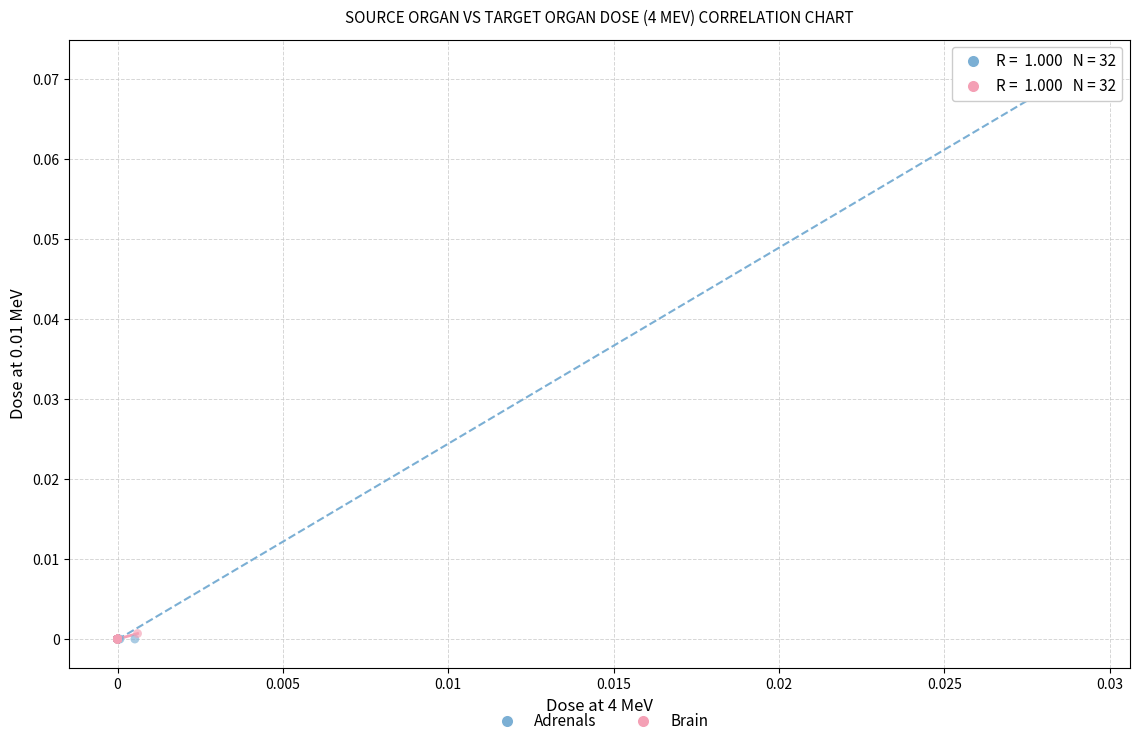

Which series contains the highest Y value?

Adrenals